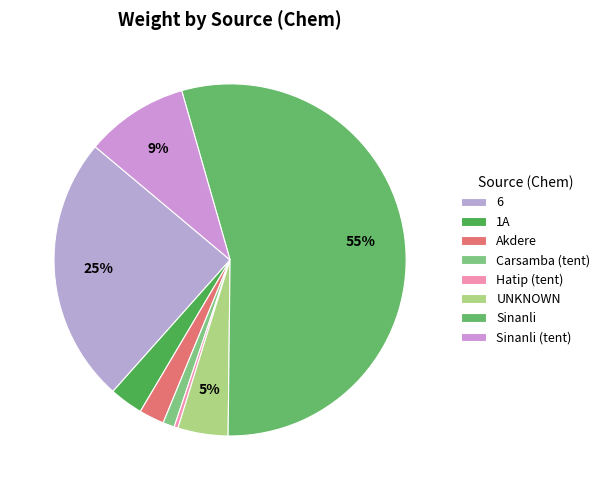

Is the sum of Sinanli and UNKNOWN greater than half?

Yes